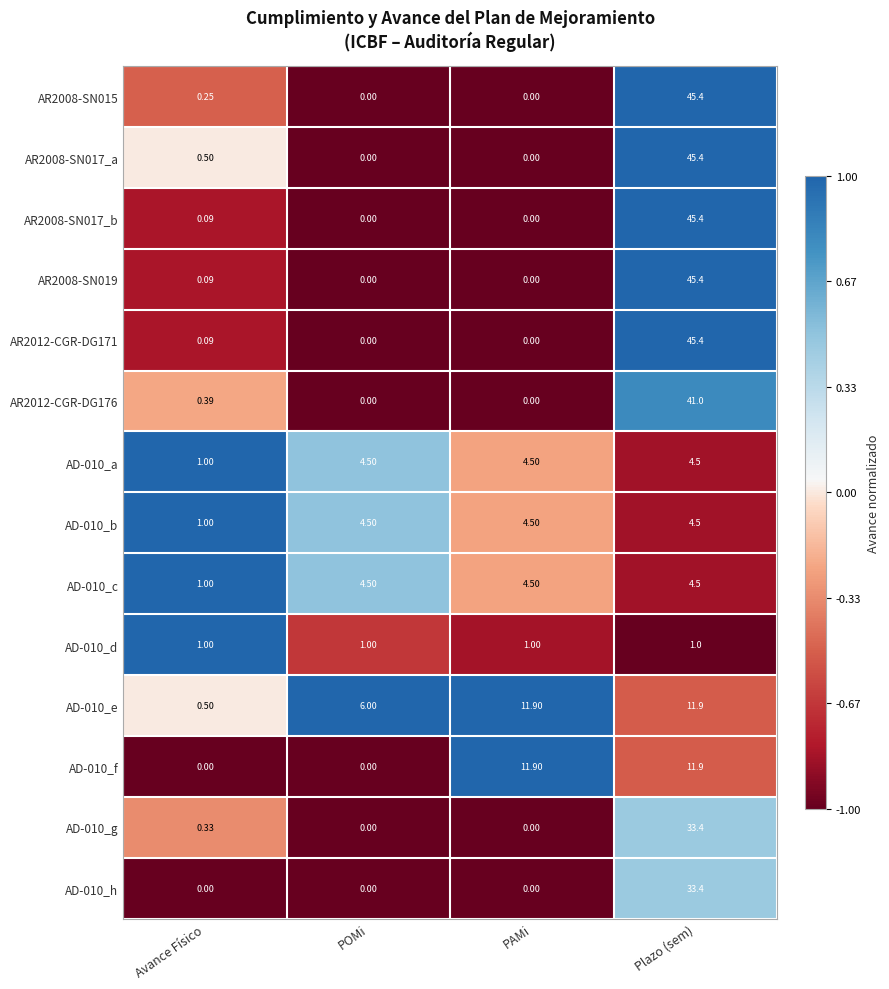

At which category is the sum across all series the highest?

Plazo (sem)